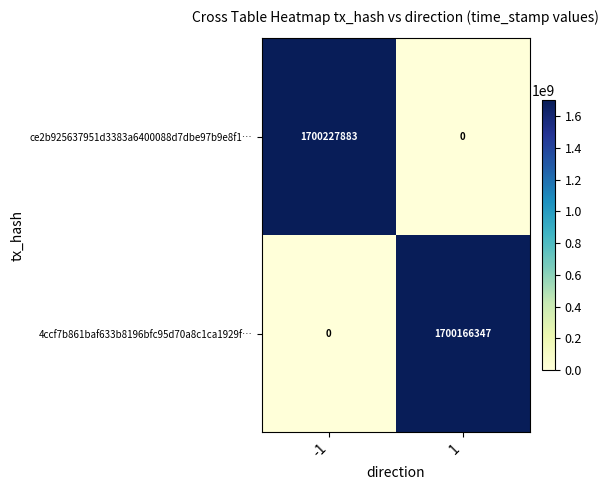

At which category is the sum across all series the highest?

-1